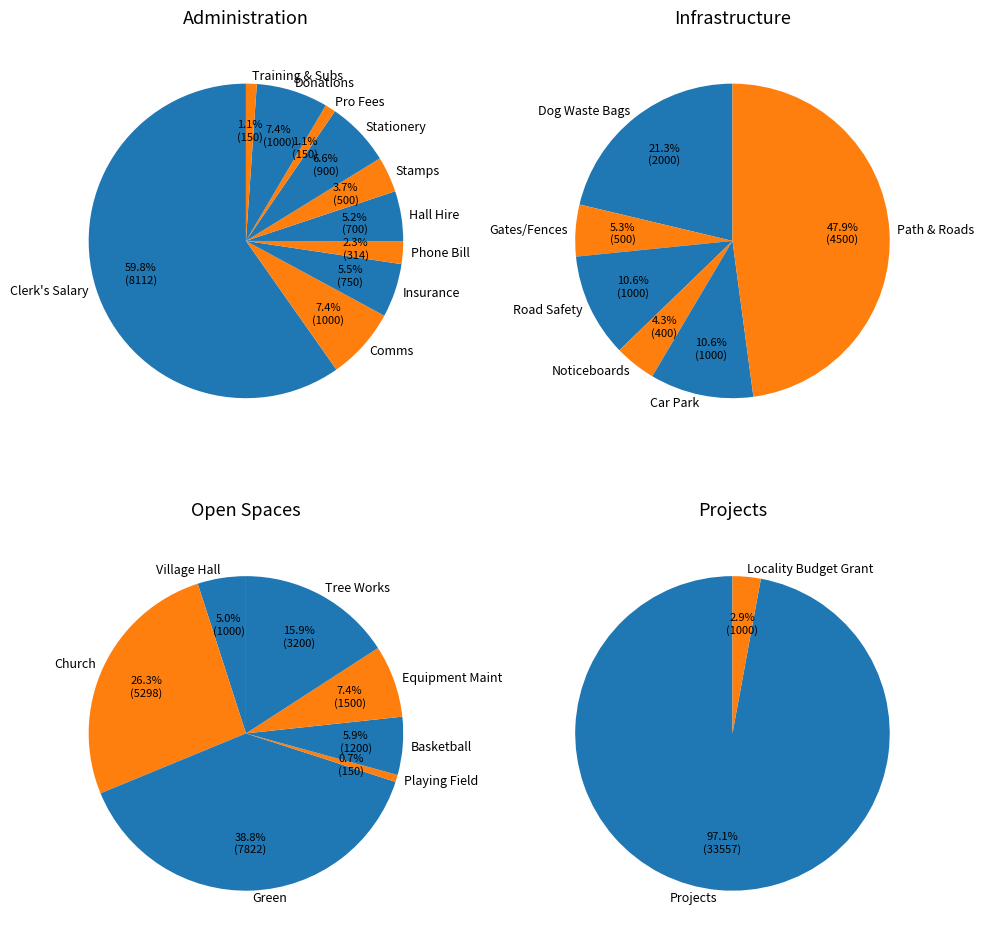

Which slice is the smallest?

Donations